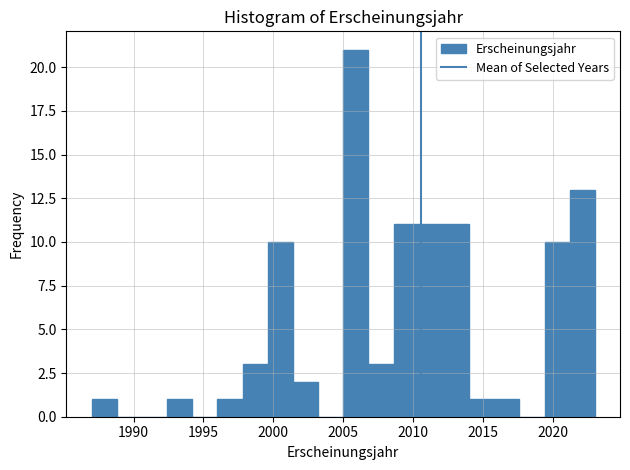

Around what value on the x-axis is the tallest bar? Give the approximate position of its centre, as read against the axis.

2006.0